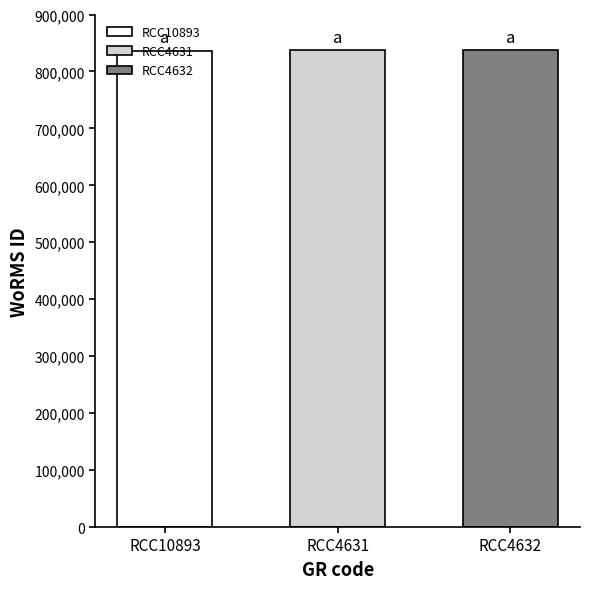

What is the smallest value displayed?

836481